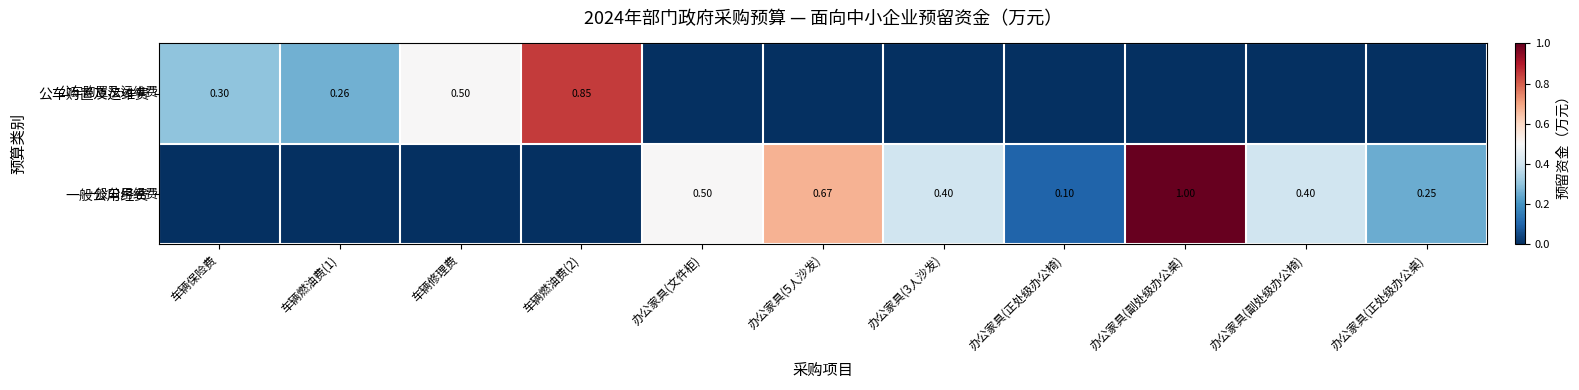

The value of 公车购置及运维费 at 车辆燃油费(2) is 1.2. True or false?

False